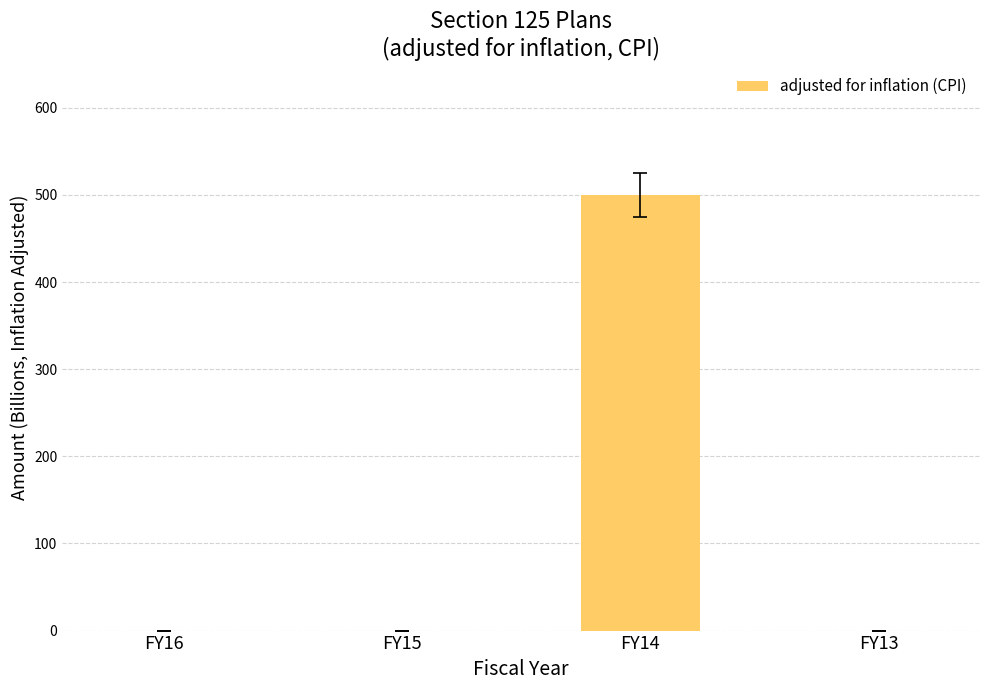

Is it true that the value at FY15 is 157.5?

False